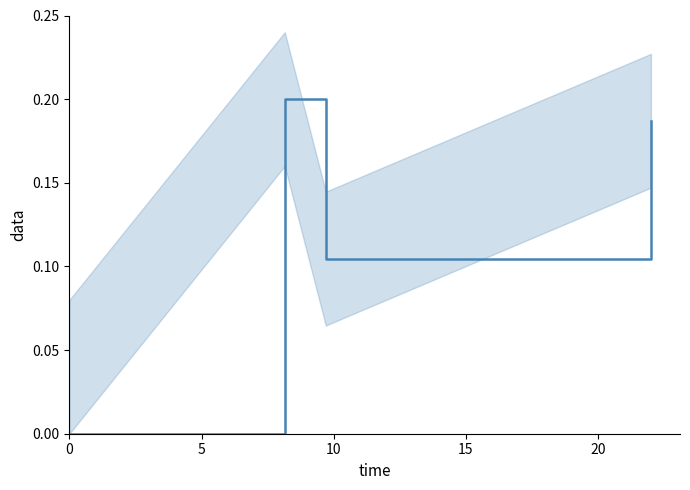

The chart shows a value of -0.1 at 0. True or false?

False